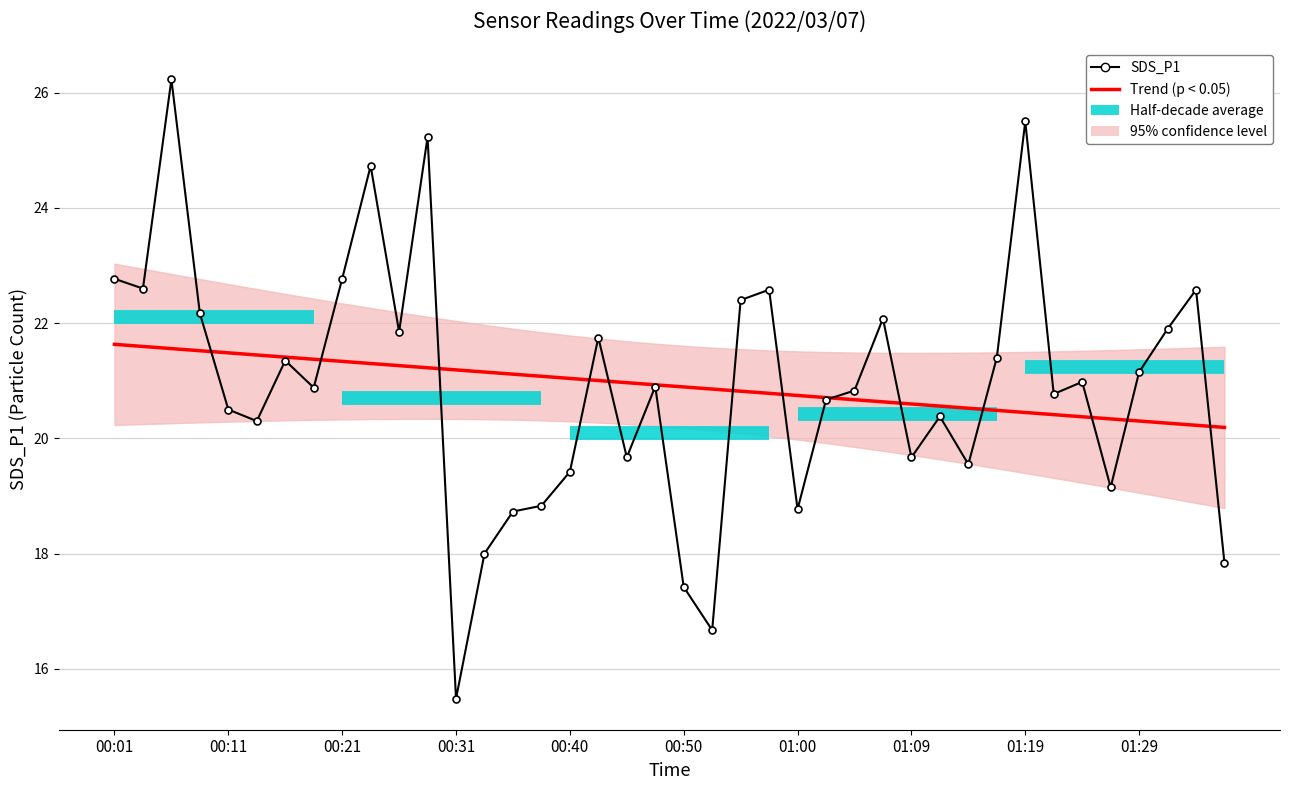

Rank the categories by Trend (p < 0.05) value from highest to lowest.

00:01, 00:11, 00:21, 00:31, 00:40, 00:50, 01:00, 01:09, 01:19, 01:29, 10, 11, 12, 13, 14, 15, 16, 17, 18, 19, 20, 21, 22, 23, 24, 25, 26, 27, 28, 29, 30, 31, 32, 33, 34, 35, 36, 37, 38, 39